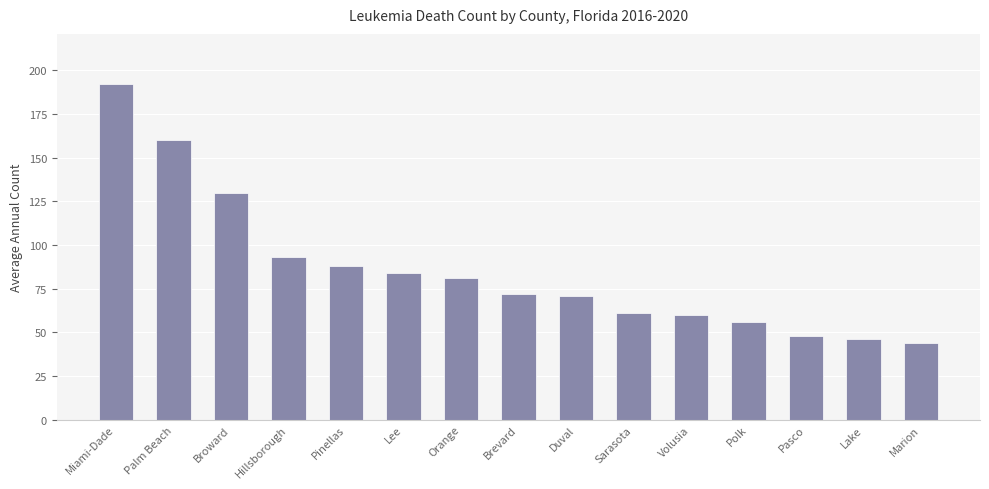

What value does the data have at Volusia, to the nearest 50?

50